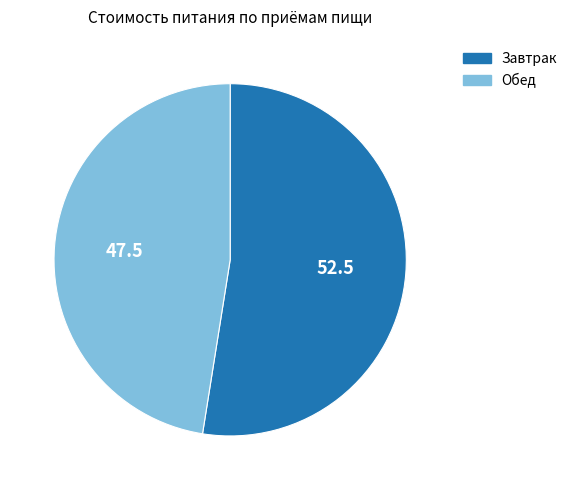

Rank the categories by value from lowest to highest.

Обед, Завтрак